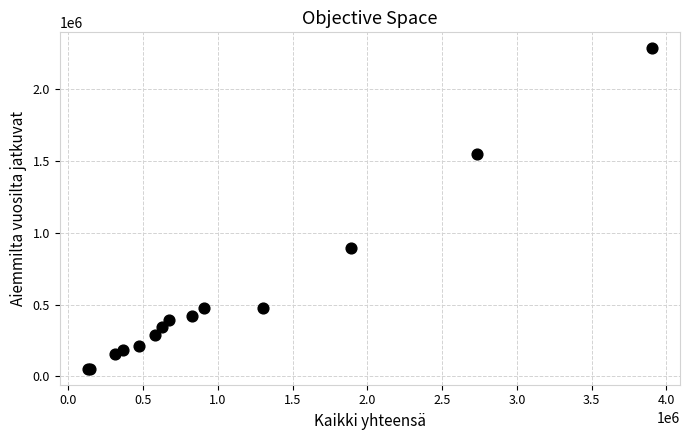

What Y value in the scatter plot is closest to 1169486?

894410.7